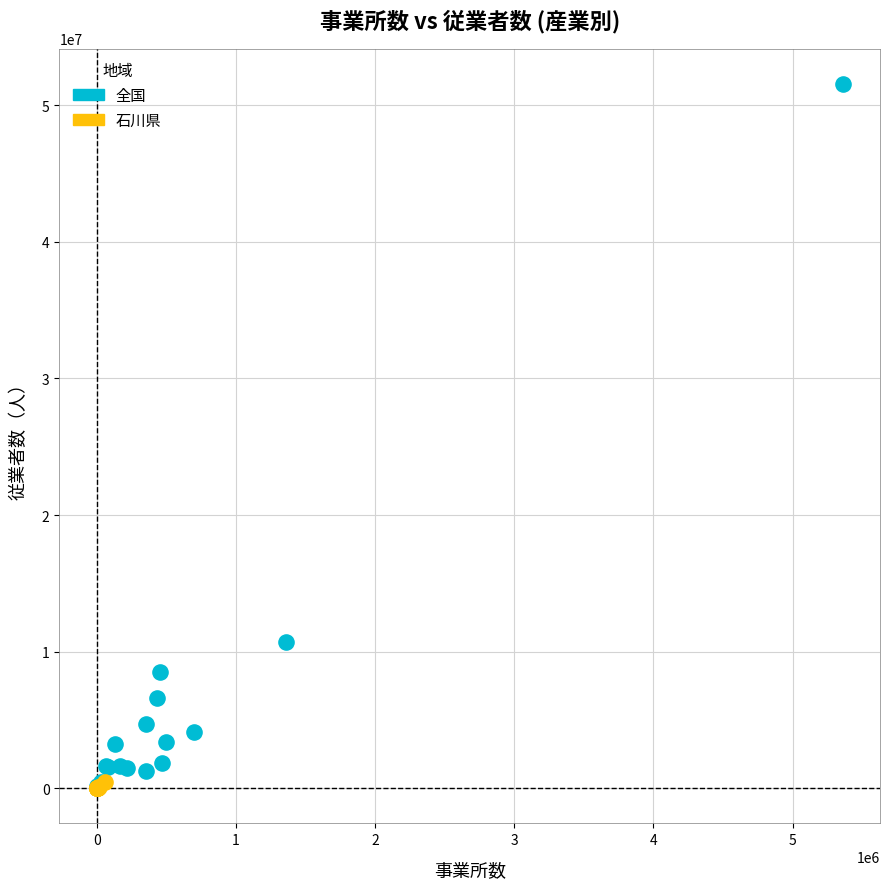

Which series has the largest Y range (max minus min)?

全国